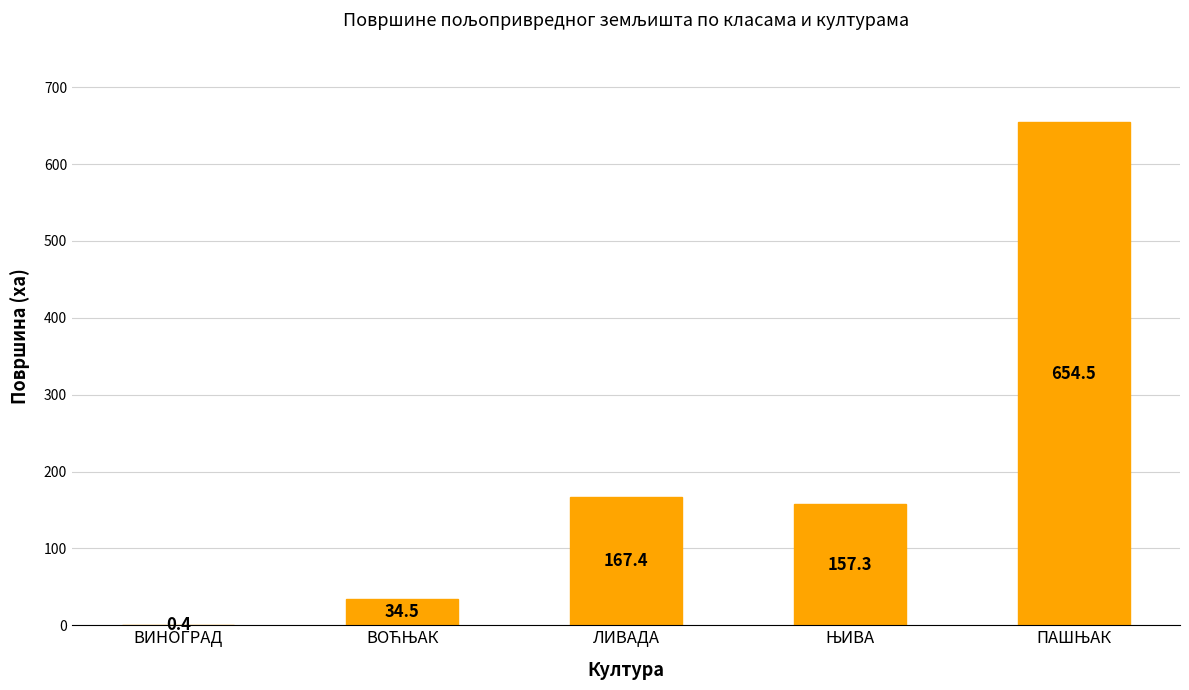

What is the greatest value displayed?

654.5